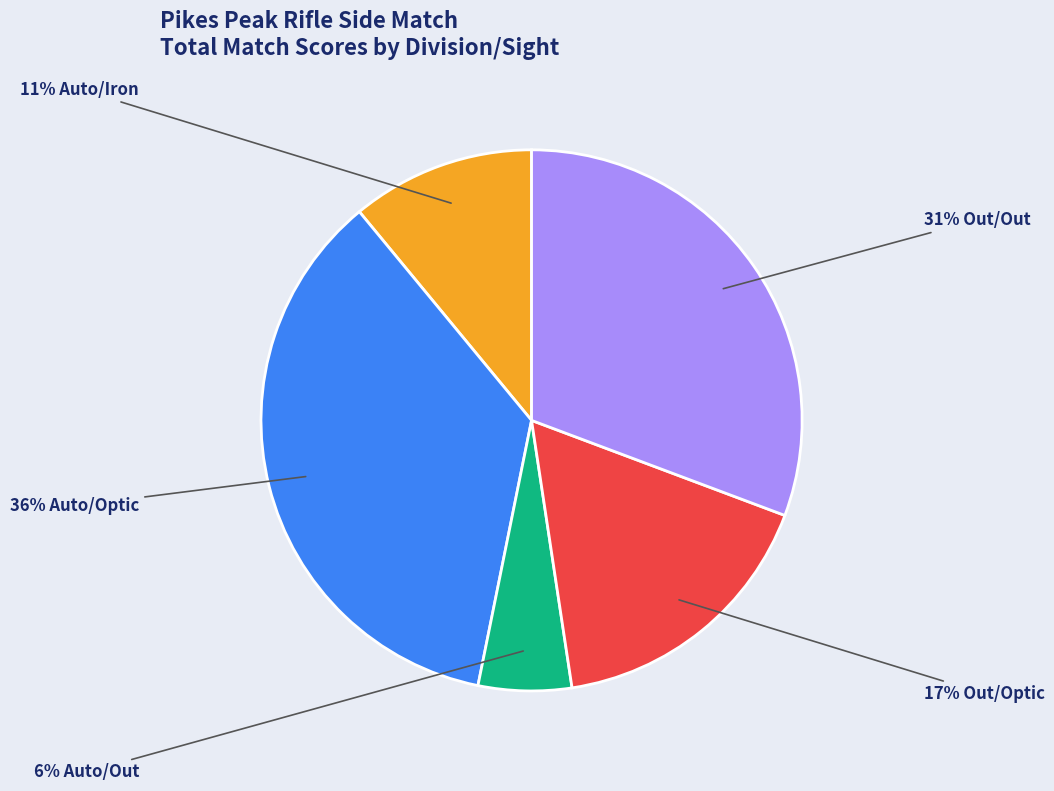

Does any single category account for the majority?

No